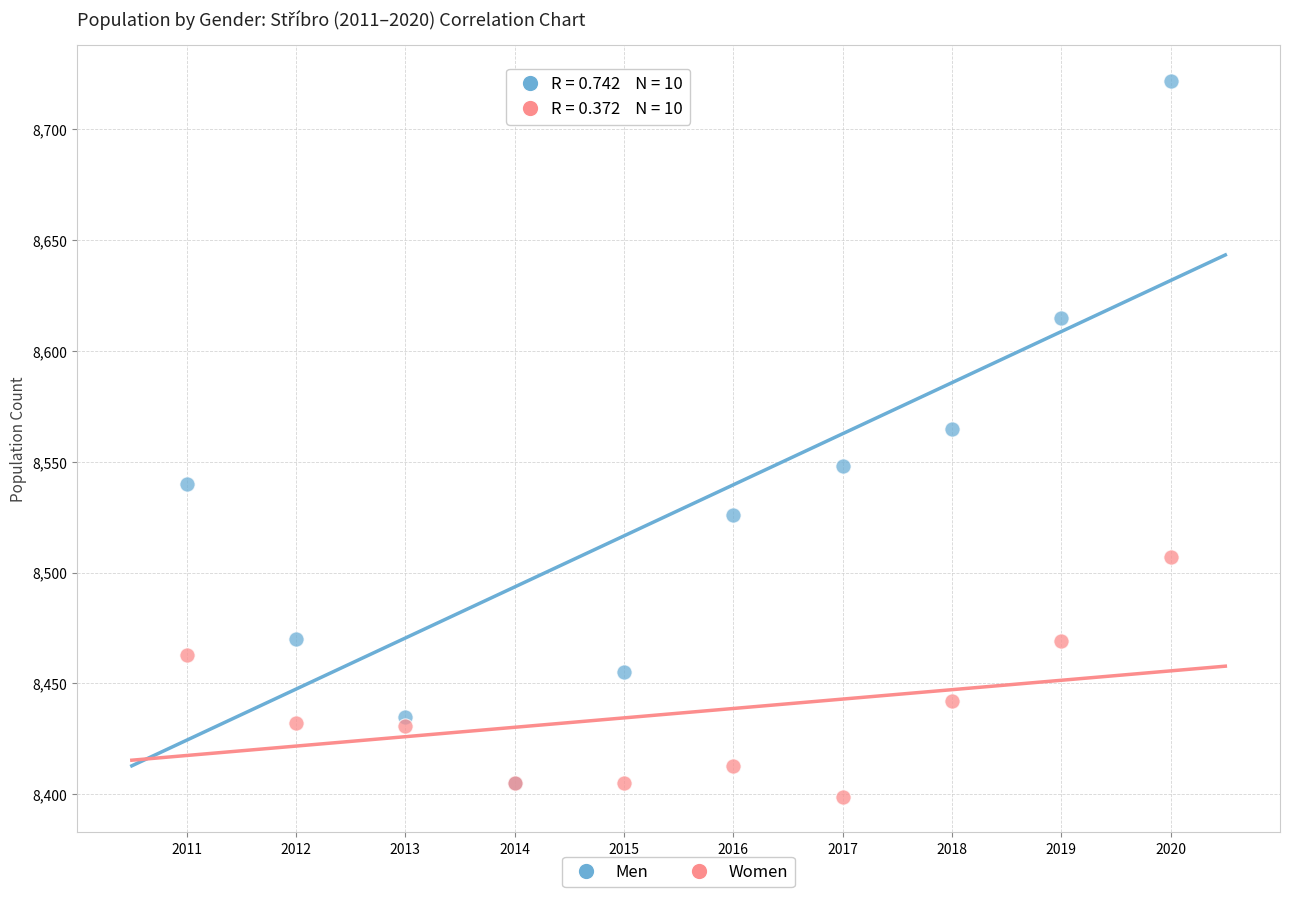

What are all the series names shown in the legend?

Men, Women